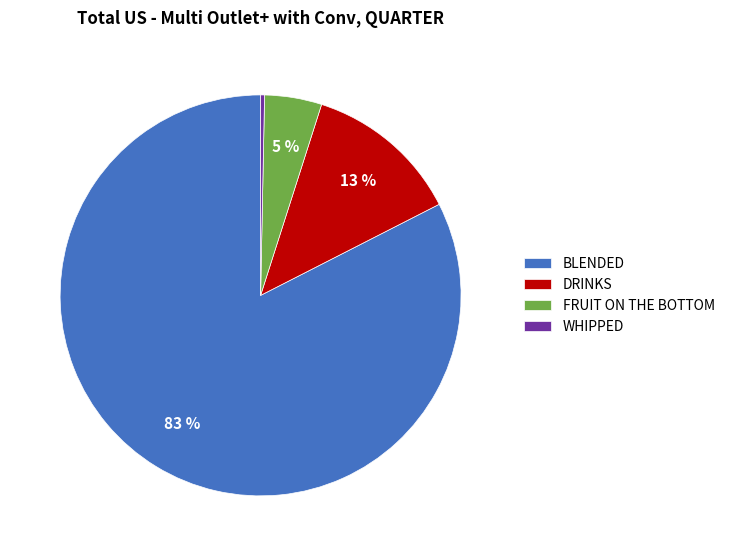

To the nearest percent, what is the average slice percentage?

25%